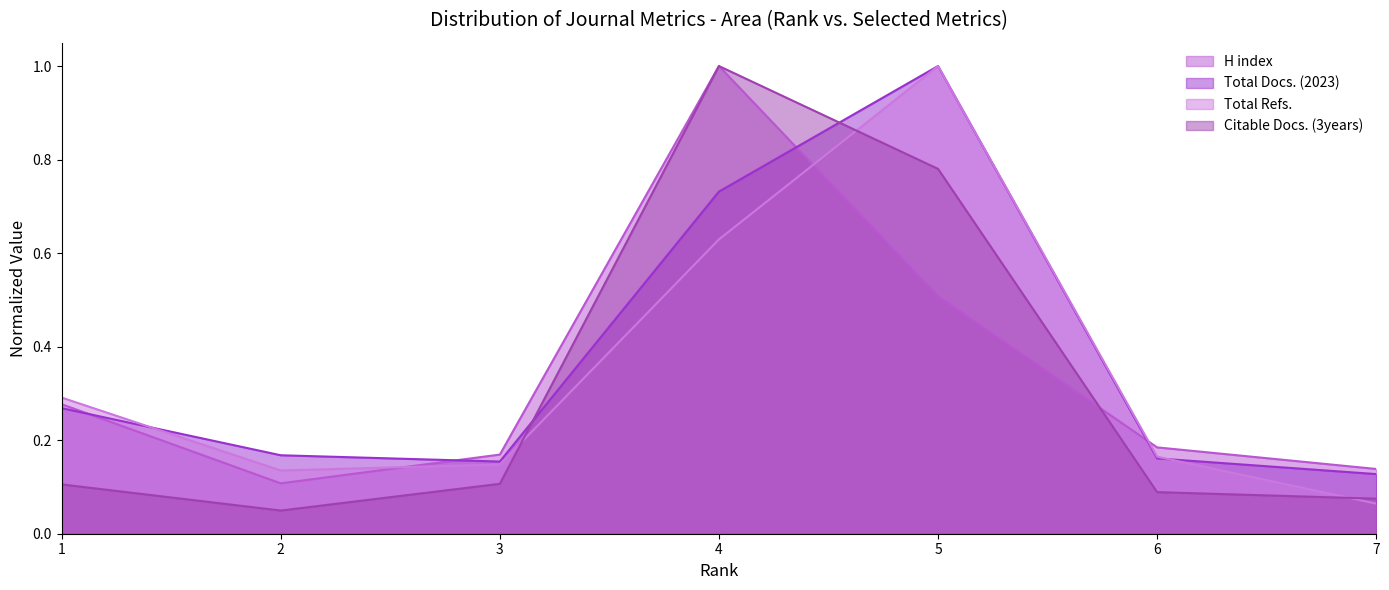

Rank the categories by H index value from highest to lowest.

4, 5, 1, 6, 3, 7, 2